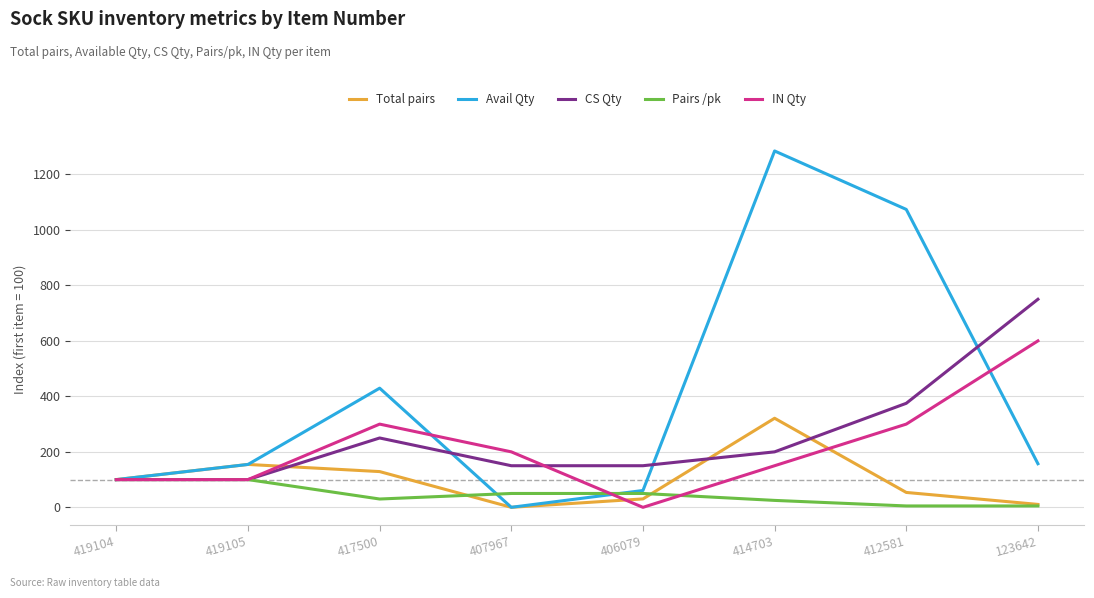

True or false: Avail Qty and IN Qty cross at least once.

True